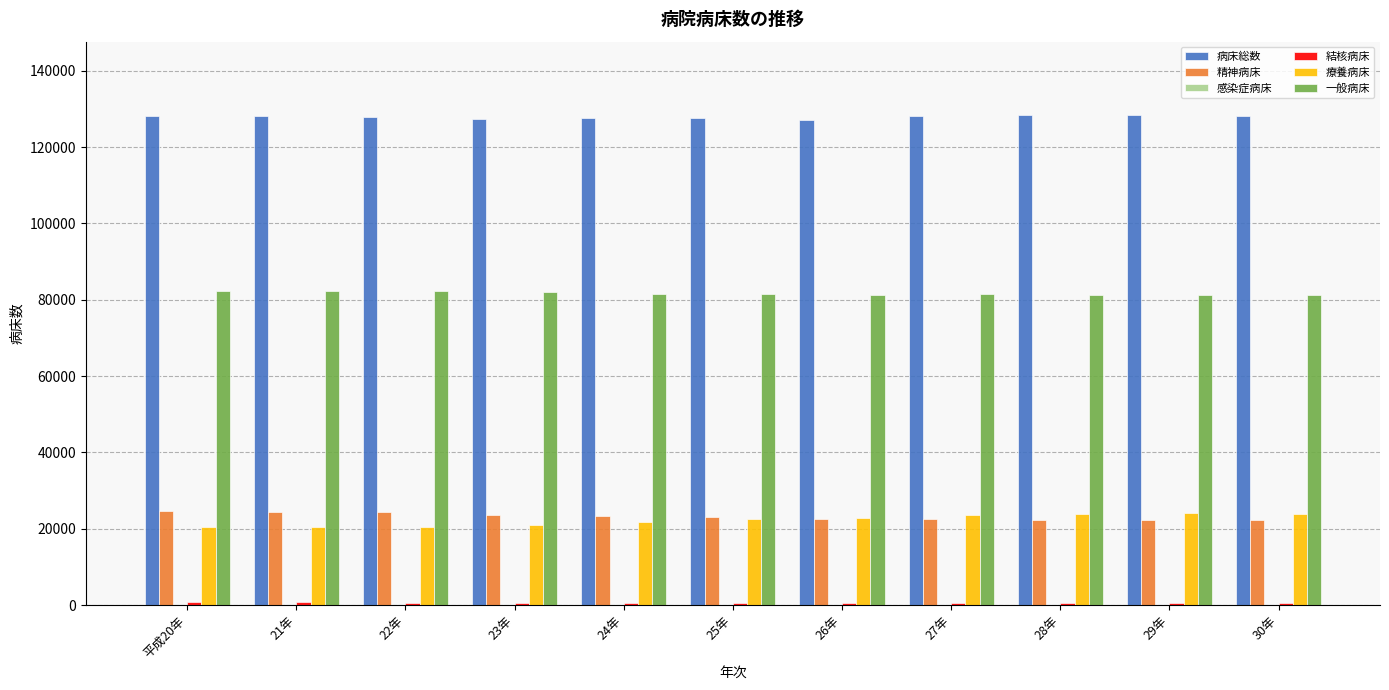

What is the maximum value shown in the chart?

128351